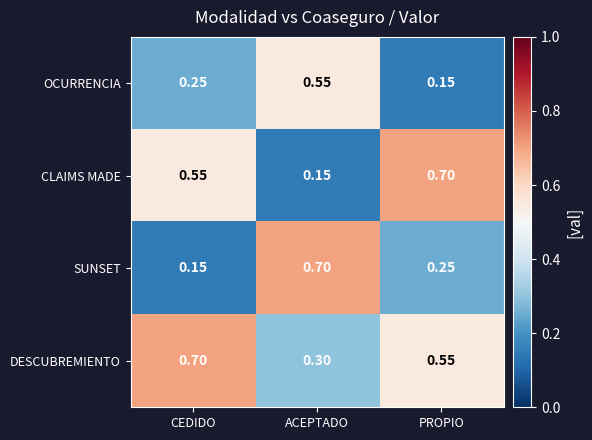

At which category is the sum across all series the highest?

ACEPTADO